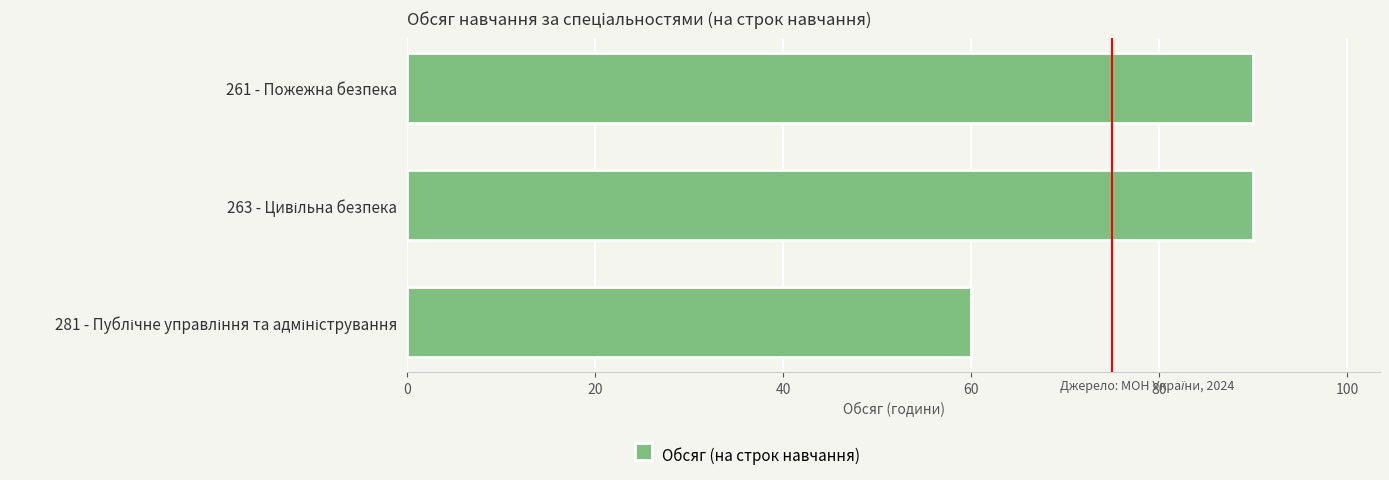

The value at 261 - Пожежна безпека is 62. True or false?

False